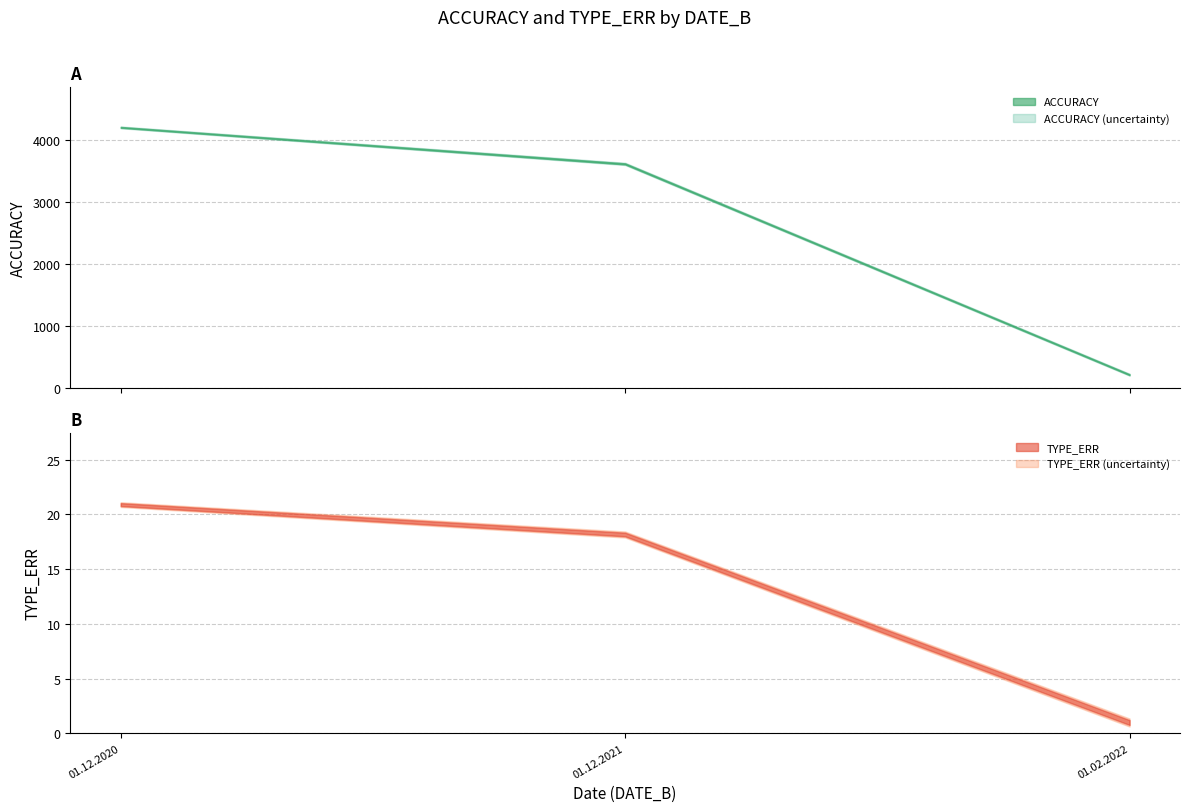

True or false: TYPE_ERR and ACCURACY cross at least once.

False